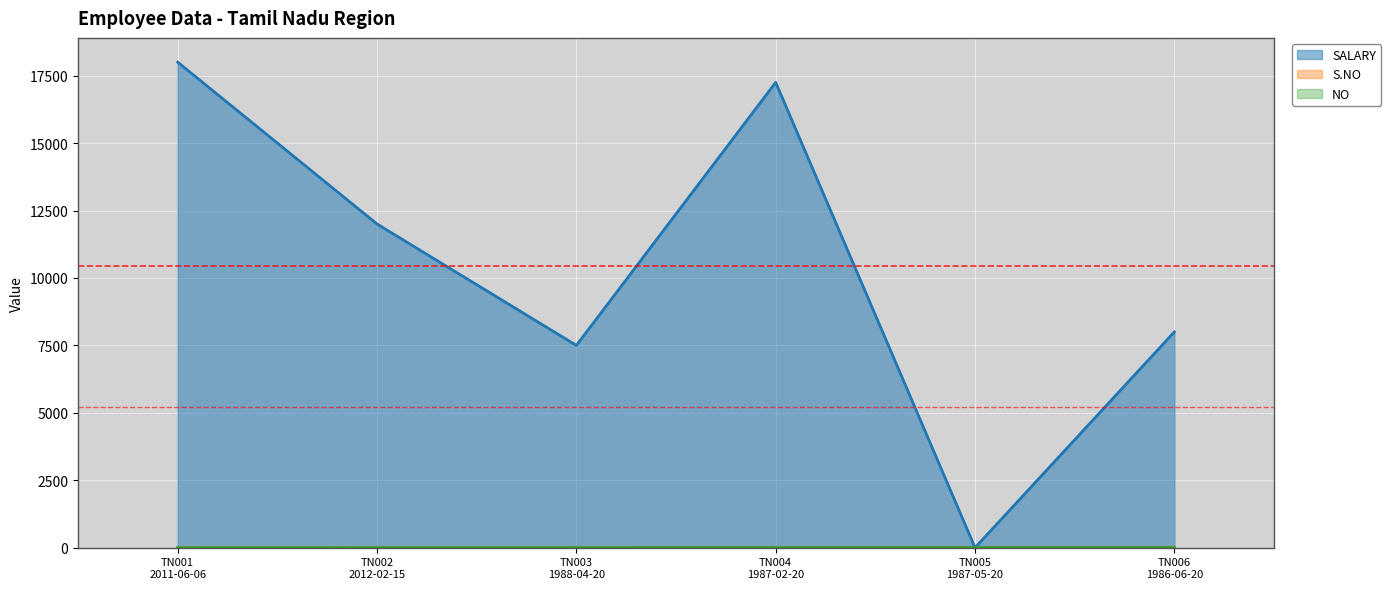

True or false: S.NO has a value of 1 at TN003
1988-04-20.

False